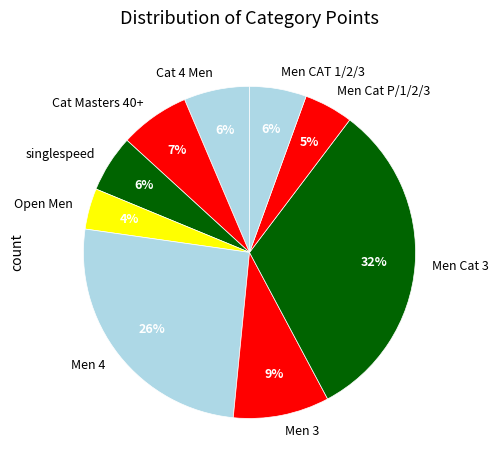

Does any single category account for the majority?

No